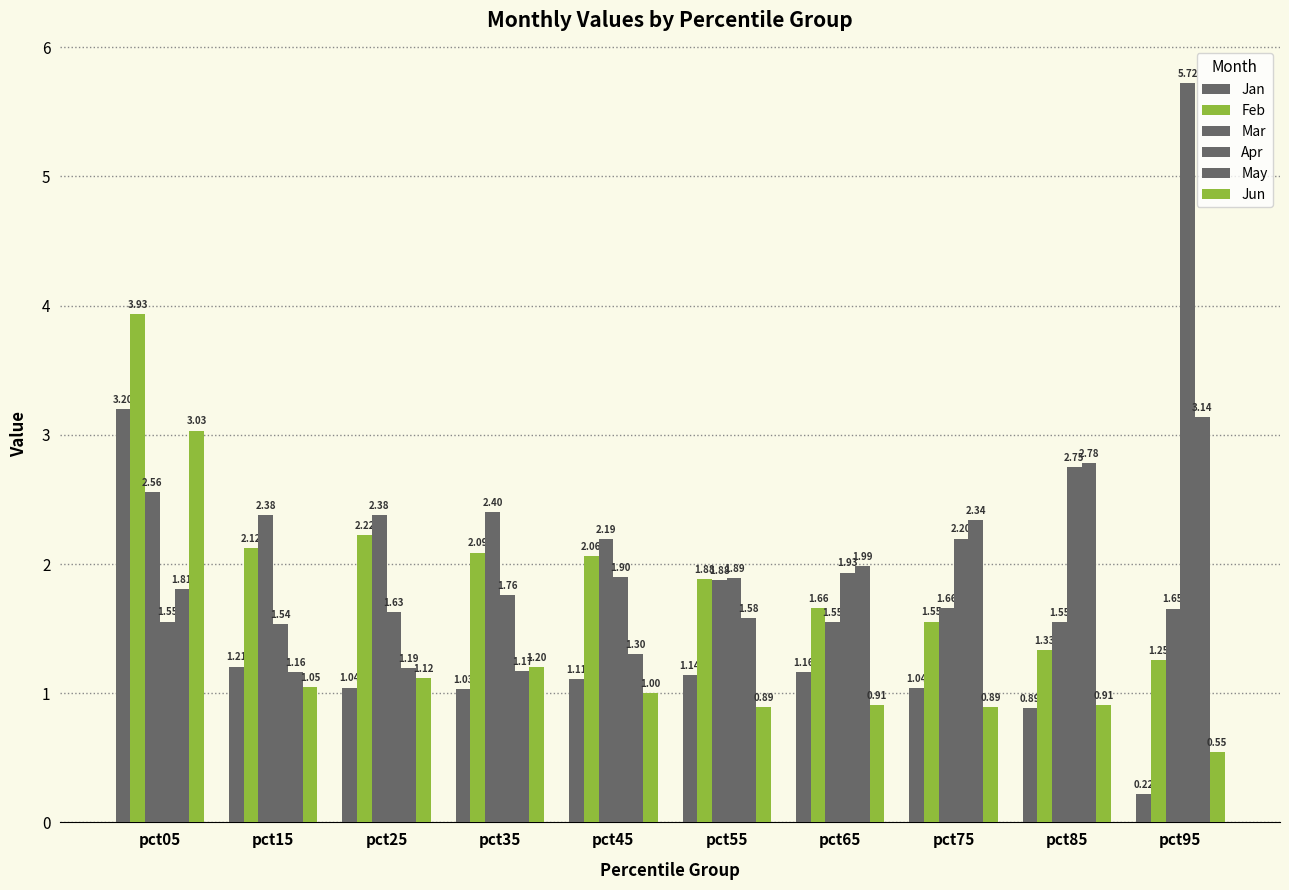

Are the bars grouped side by side (vs. stacked)?

Yes